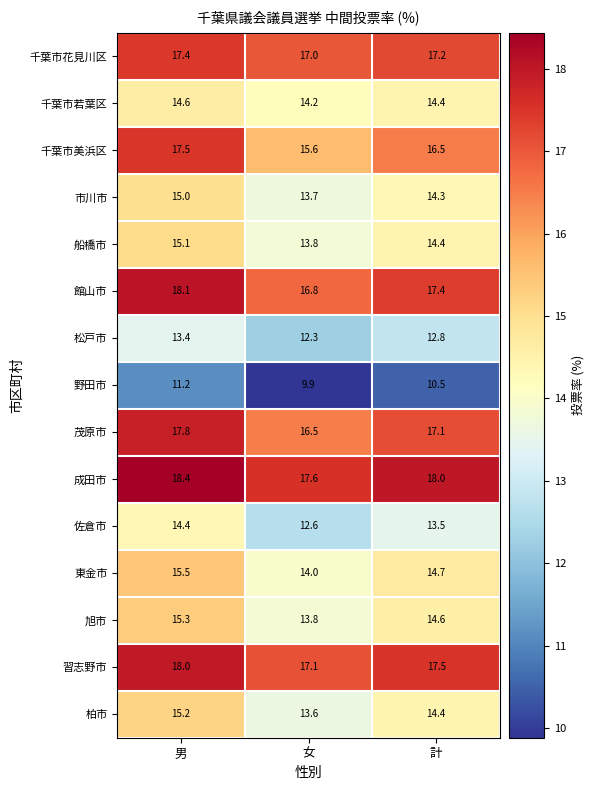

List the labels in order of 市川市 value, largest first.

男, 計, 女